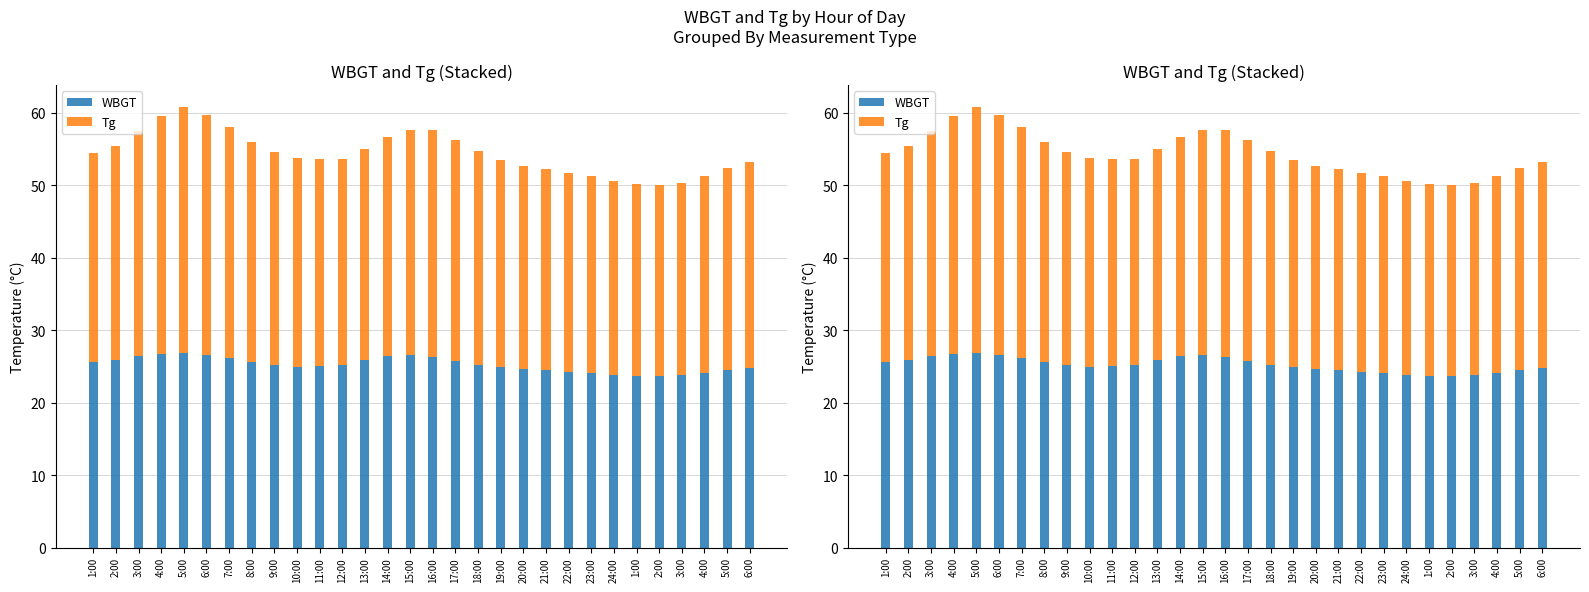

The value of WBGT at 8:00 is 25.6. True or false?

True